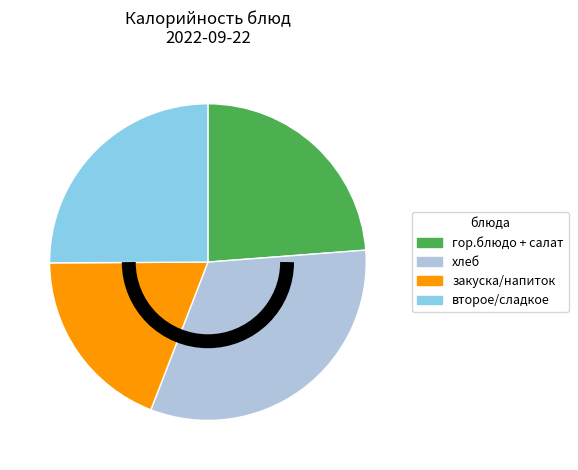

Is there any slice that represents more than half of the pie?

No